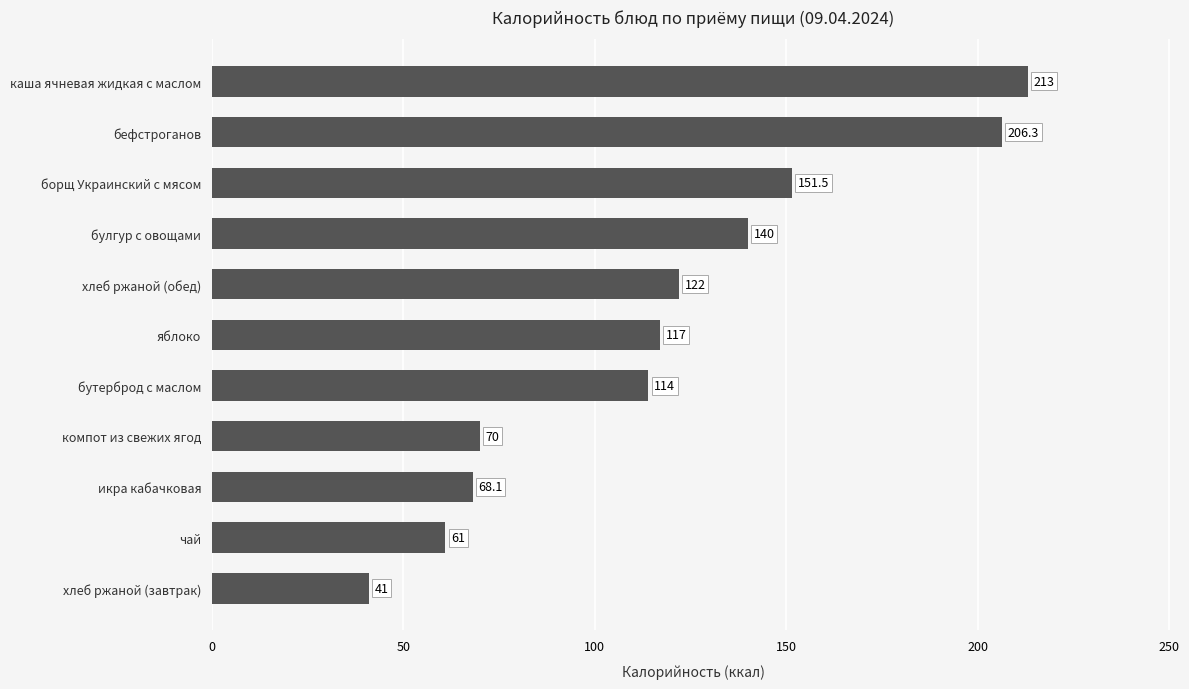

What is the change in value from компот из свежих ягод to бутерброд с маслом?

+44.0